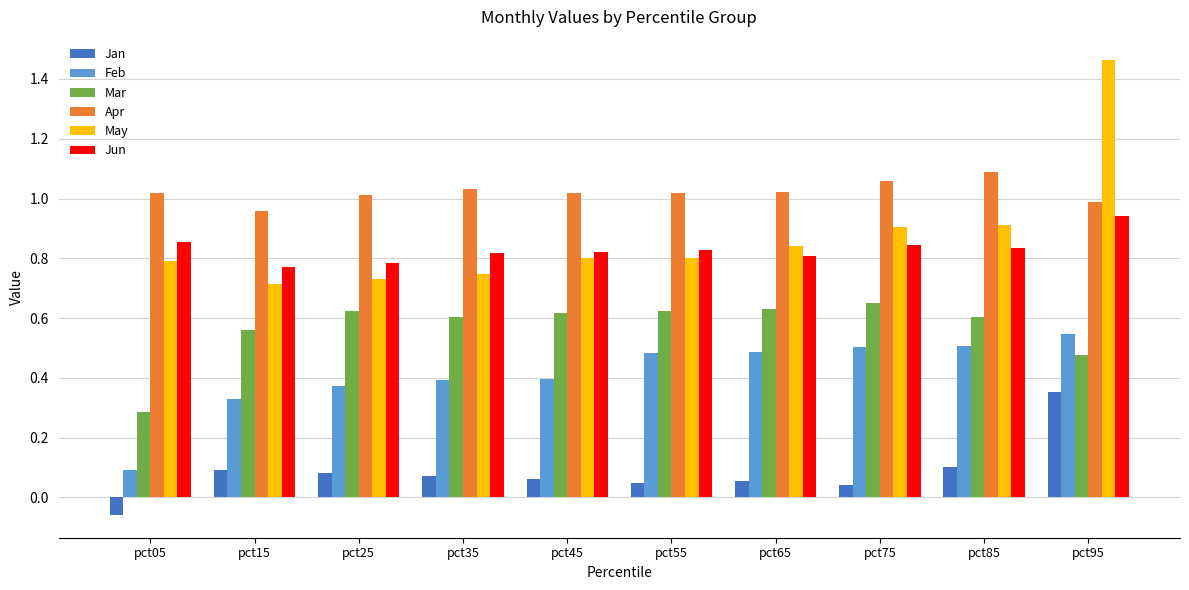

How many bars are there in each group?

6